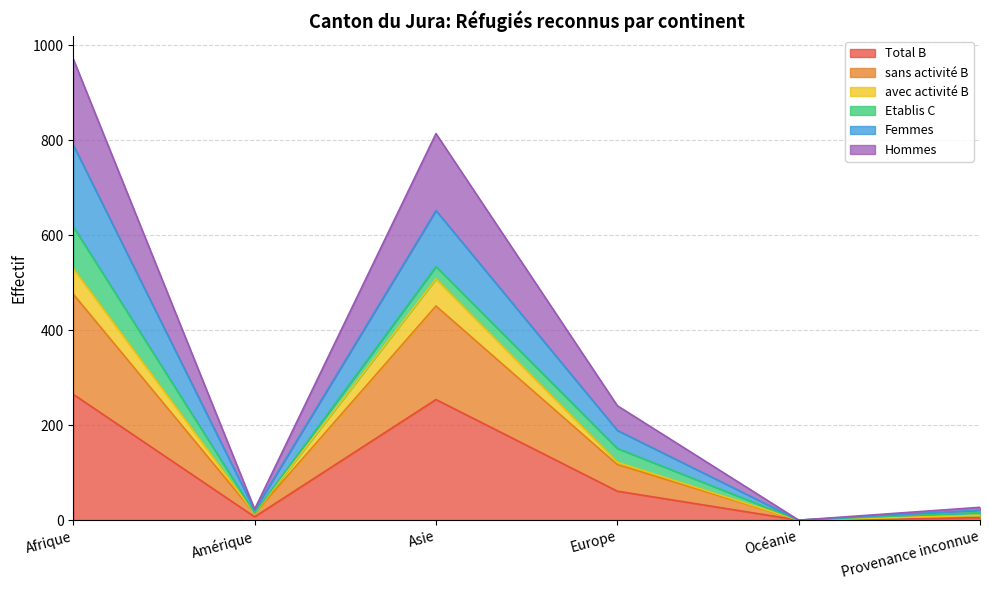

What is the maximum value for Total B?

265